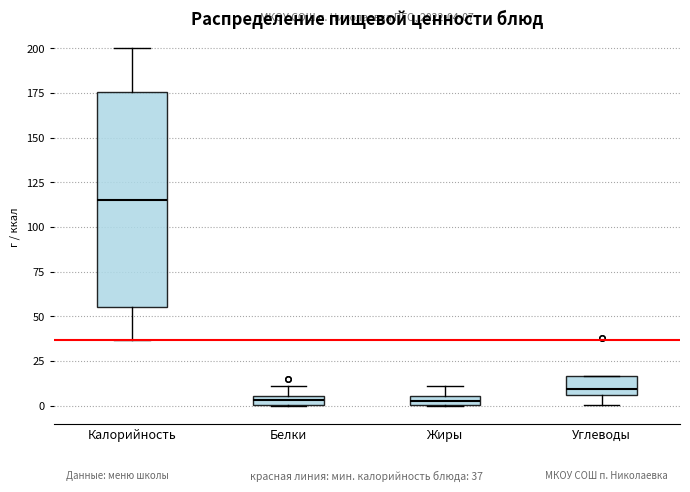

Which box's median line is the highest?

Калорийность